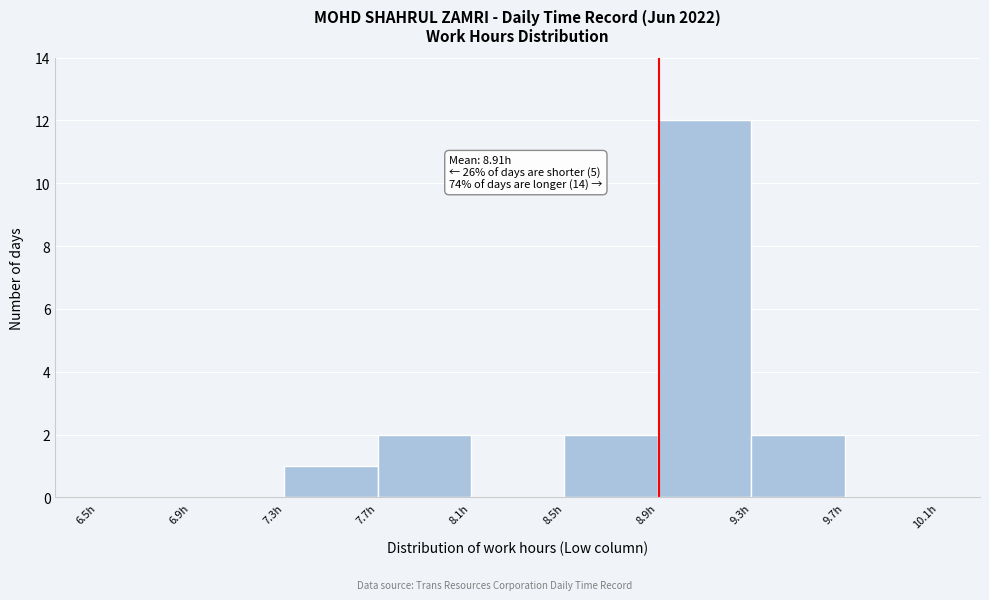

Which range on the x-axis has the tallest bar?

8.9 to 9.3